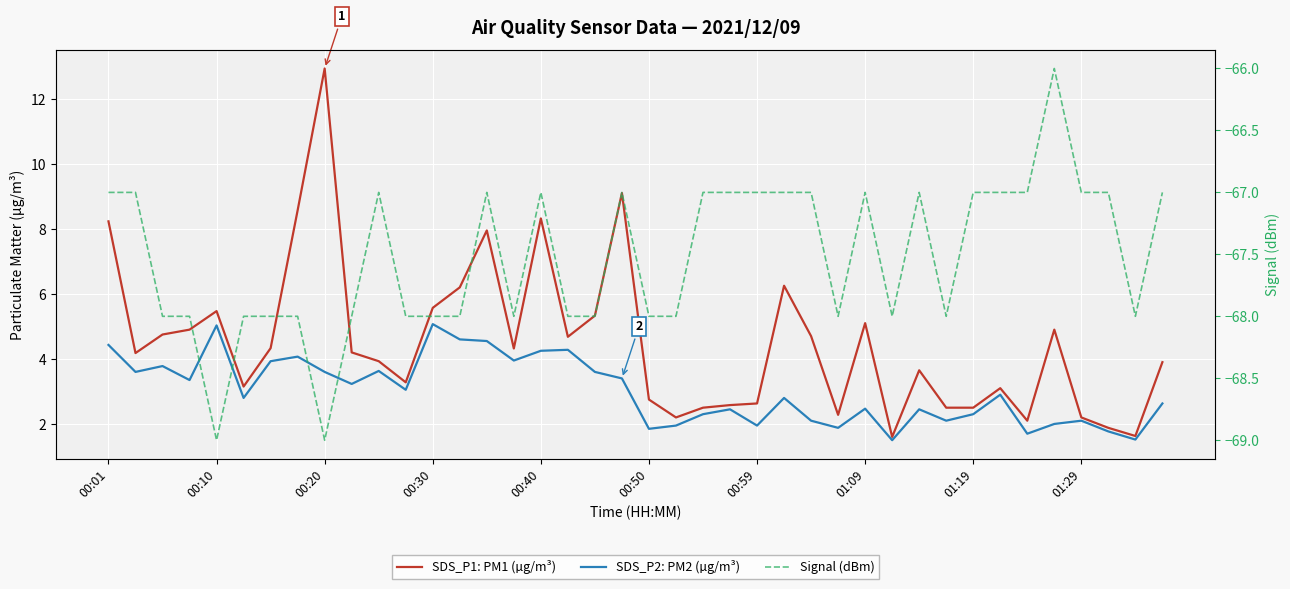

Does the chart display data point markers on the line(s)?

No